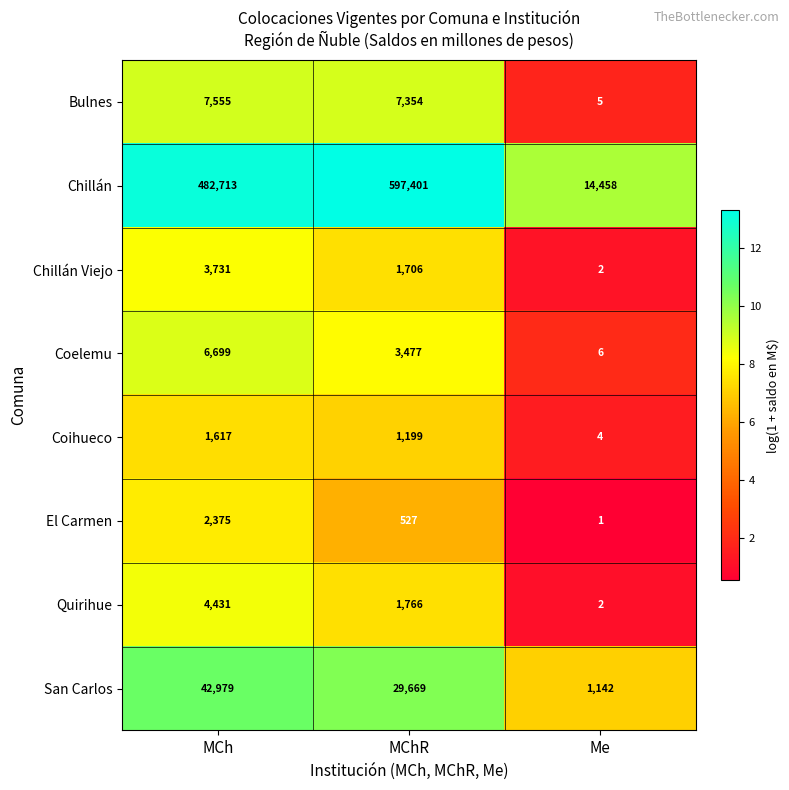

Which series has the largest range (max minus min)?

Chillán